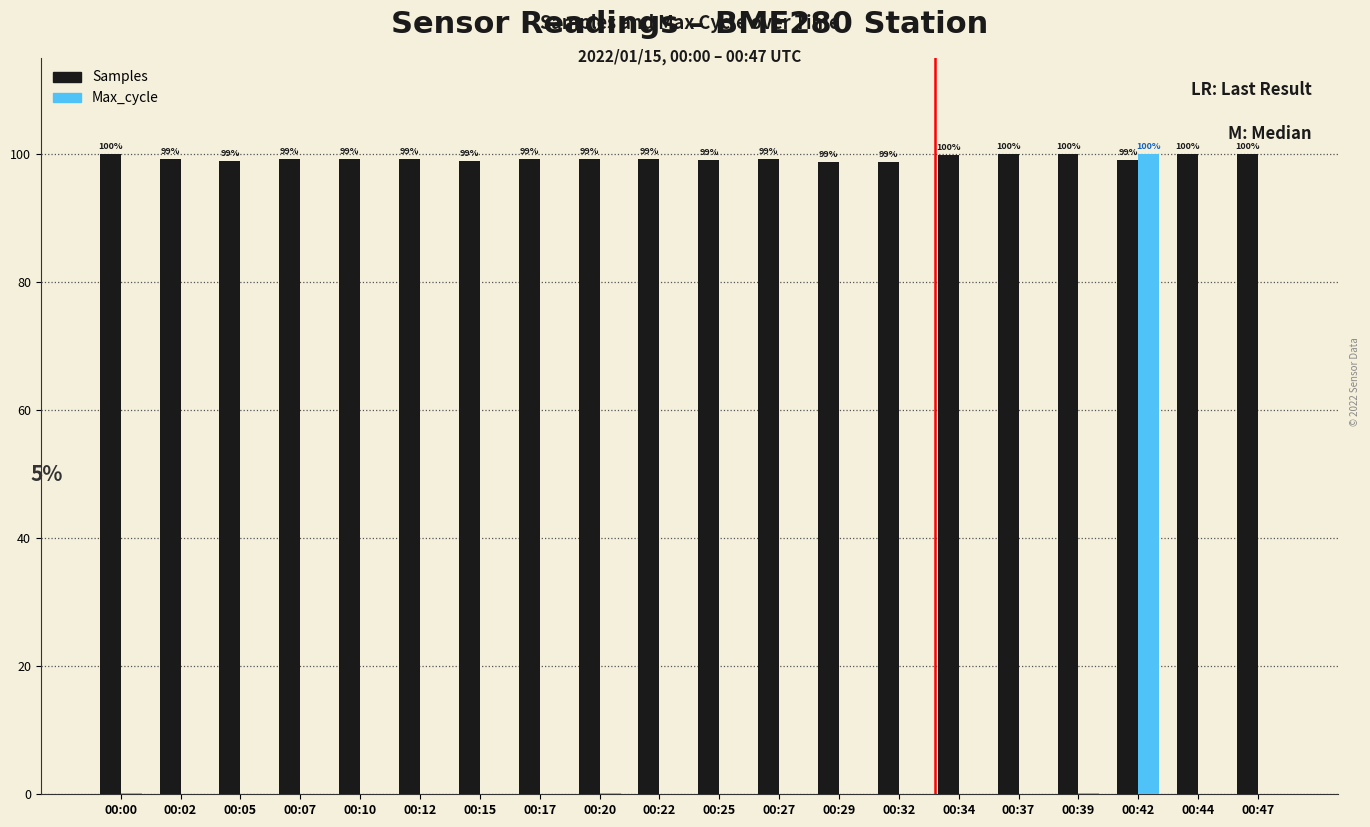

Is it true that Samples equals 156.4 at 00:34?

False